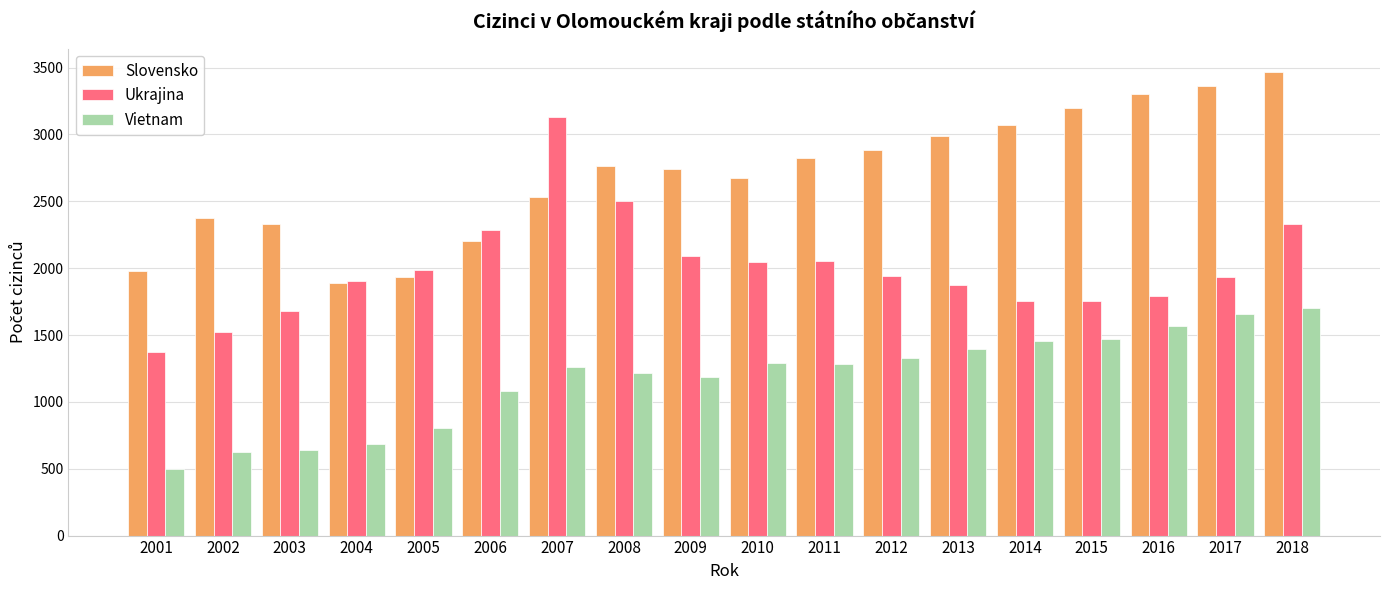

Is the value of Slovensko at 2012 greater than the value of Vietnam at 2011?

Yes